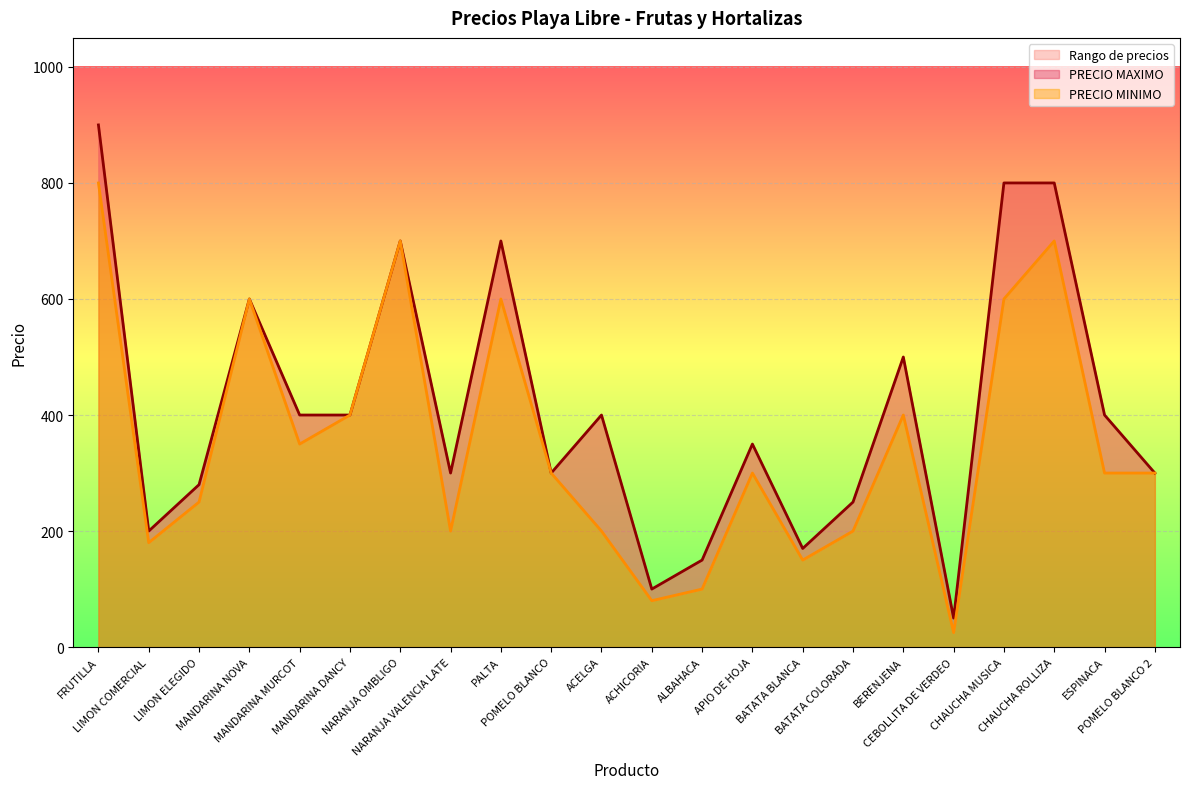

List the labels in order of PRECIO MINIMO value, largest first.

FRUTILLA, NARANJA OMBLIGO, CHAUCHA ROLLIZA, MANDARINA NOVA, PALTA, CHAUCHA MUSICA, MANDARINA DANCY, BERENJENA, MANDARINA MURCOT, POMELO BLANCO, APIO DE HOJA, ESPINACA, POMELO BLANCO 2, LIMON ELEGIDO, NARANJA VALENCIA LATE, ACELGA, BATATA COLORADA, LIMON COMERCIAL, BATATA BLANCA, ALBAHACA, ACHICORIA, CEBOLLITA DE VERDEO